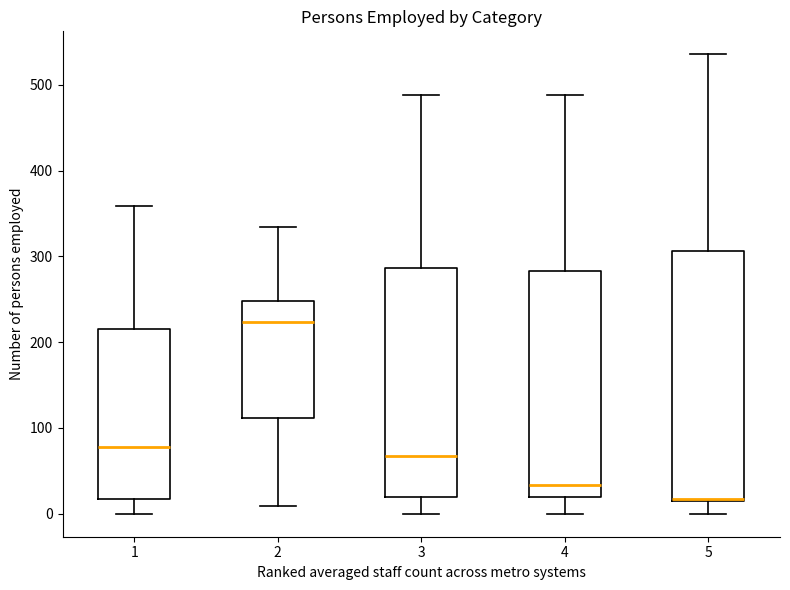

Reading left to right, transcribe this box plot: for each box, give where its median line is, the range the box spans, and where its two whiskers end, as read against the y-axis. The values are not printed on the chart, so give them approximately, as read against the axis.

1: median 80, box 20 to 210, whiskers 0 to 360
2: median 220, box 110 to 250, whiskers 10 to 330
3: median 70, box 20 to 290, whiskers 0 to 490
4: median 30, box 20 to 280, whiskers 0 to 490
5: median 20 (drawn on the box's lower edge), box 20 to 310, whiskers 0 to 540